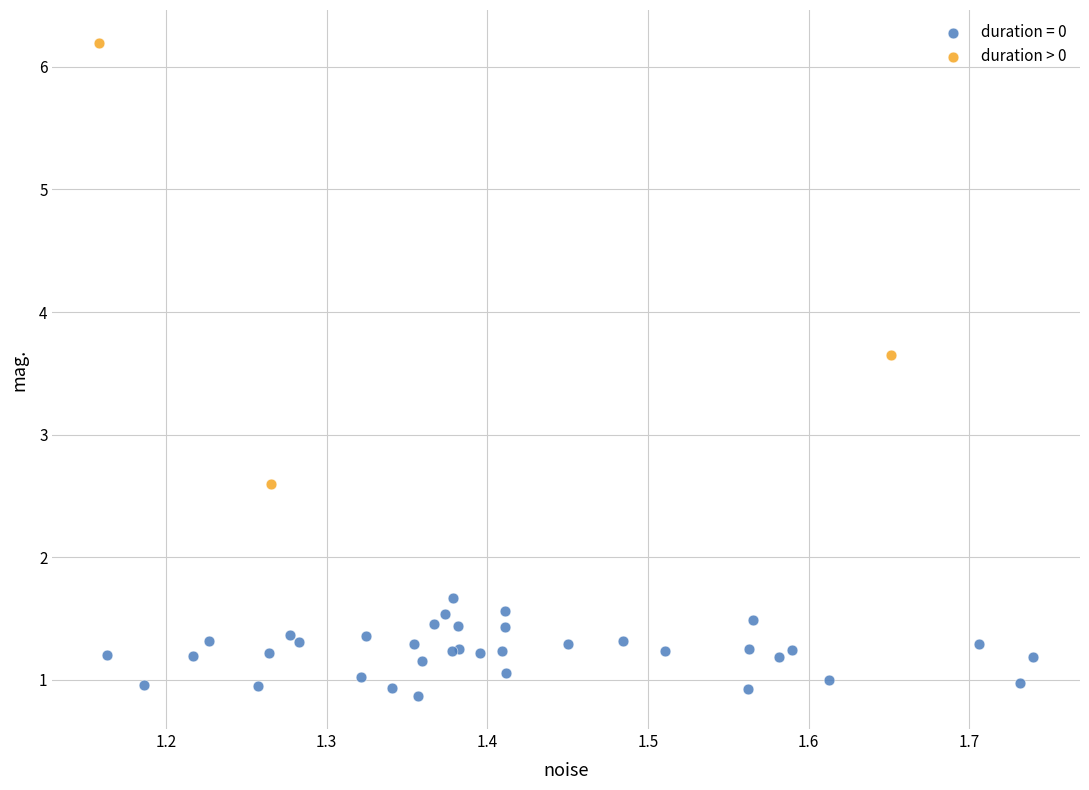

Which series has the largest Y range (max minus min)?

duration > 0